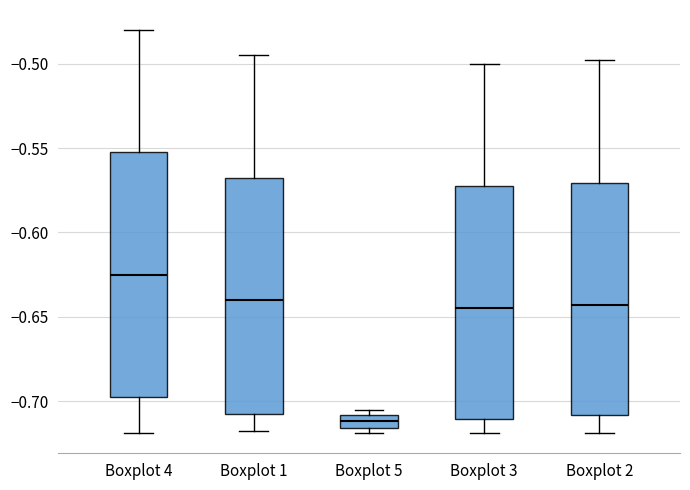

Reading left to right, read every box against the y-axis: the position of its median line, the range the box covers, and the ends of its whiskers. The values are not printed on the chart, so give them approximately, as read against the axis.

Boxplot 4: median -0.625, box -0.695 to -0.550, whiskers -0.720 to -0.480
Boxplot 1: median -0.640, box -0.705 to -0.565, whiskers -0.720 to -0.495
Boxplot 5: median -0.710 (inside the box), box -0.715 to -0.710, whiskers -0.720 to -0.705
Boxplot 3: median -0.645, box -0.710 to -0.570, whiskers -0.720 to -0.500
Boxplot 2: median -0.645, box -0.710 to -0.570, whiskers -0.720 to -0.500